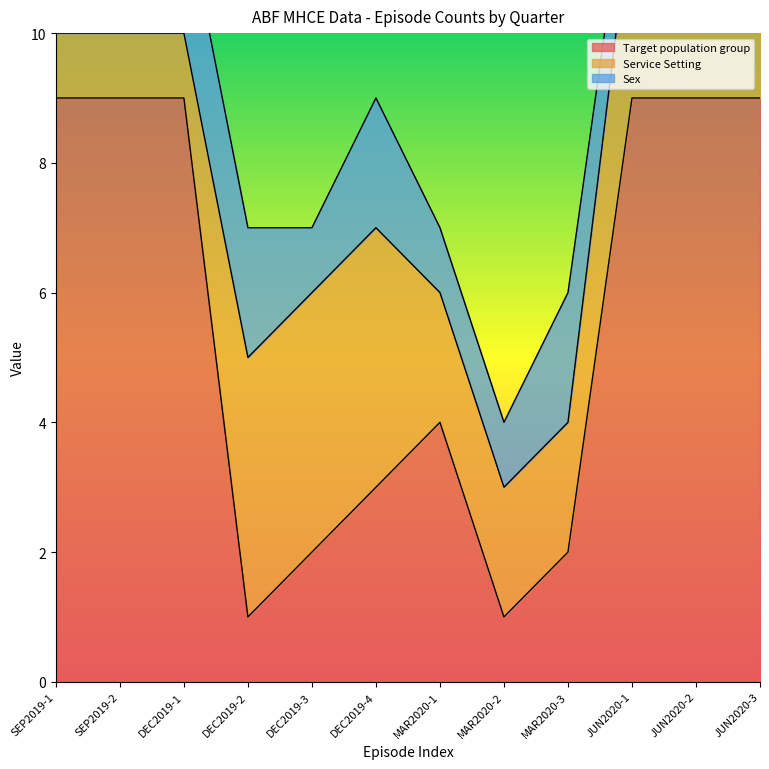

At JUN2020-2, list the series in order from smallest to largest.

Sex, Service Setting, Target population group